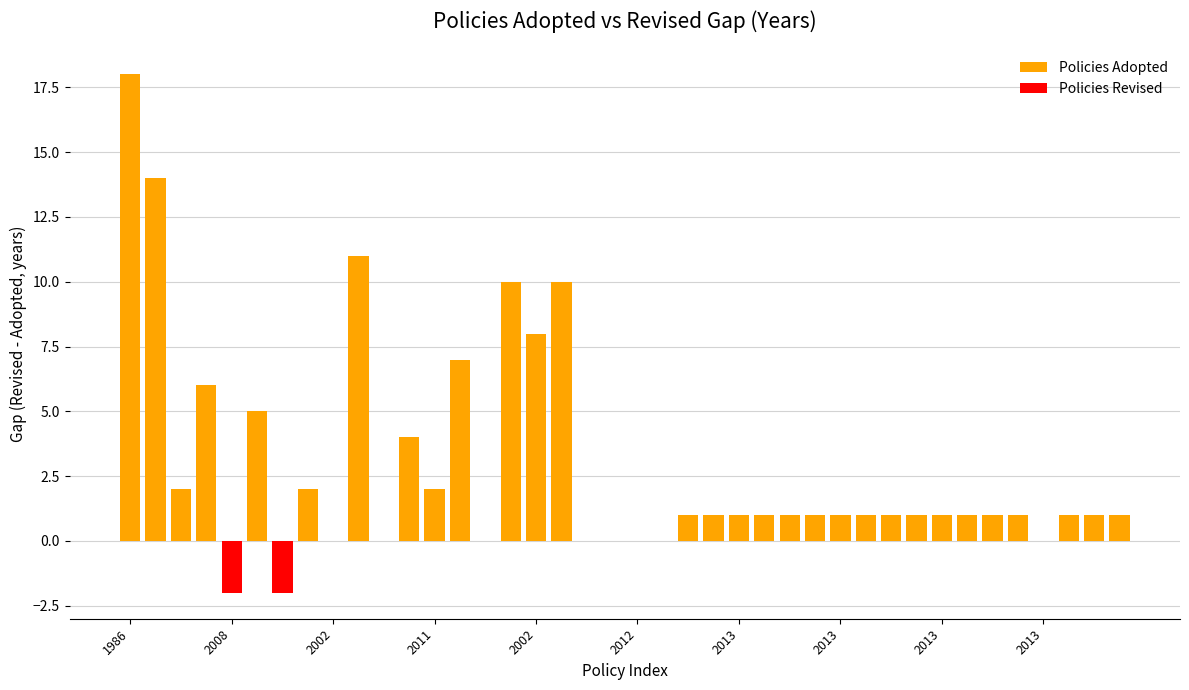

Is the value of Policies Adopted at 30 greater than the value of Policies Revised at 14?

Yes